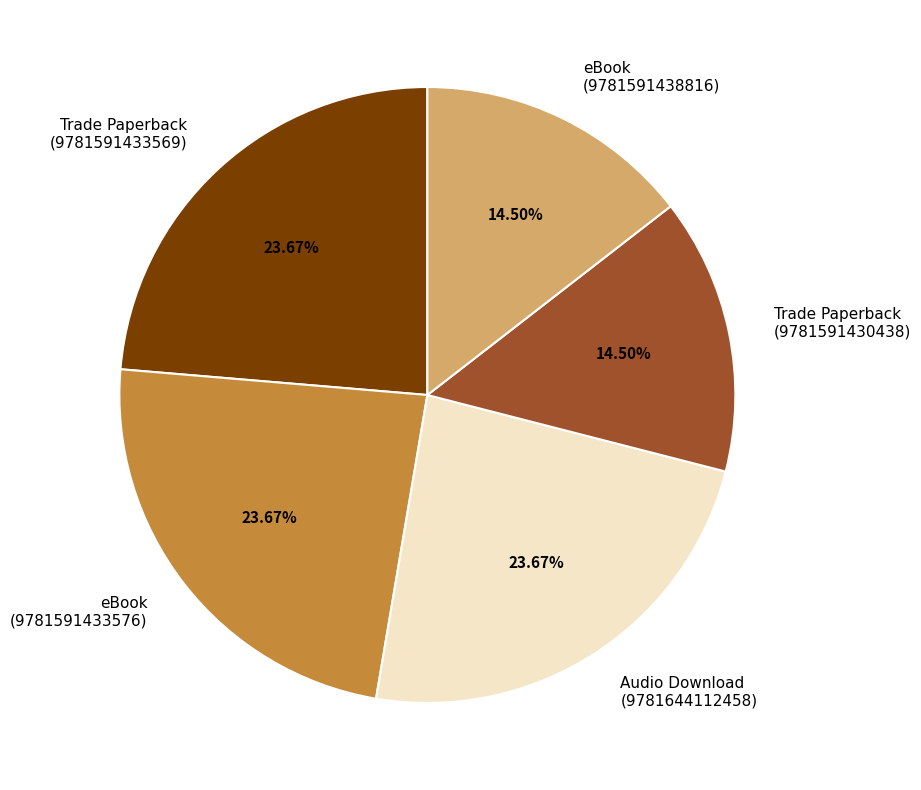

Do Trade Paperback (9781591430438) and eBook (9781591438816) together represent more than half of the pie?

No